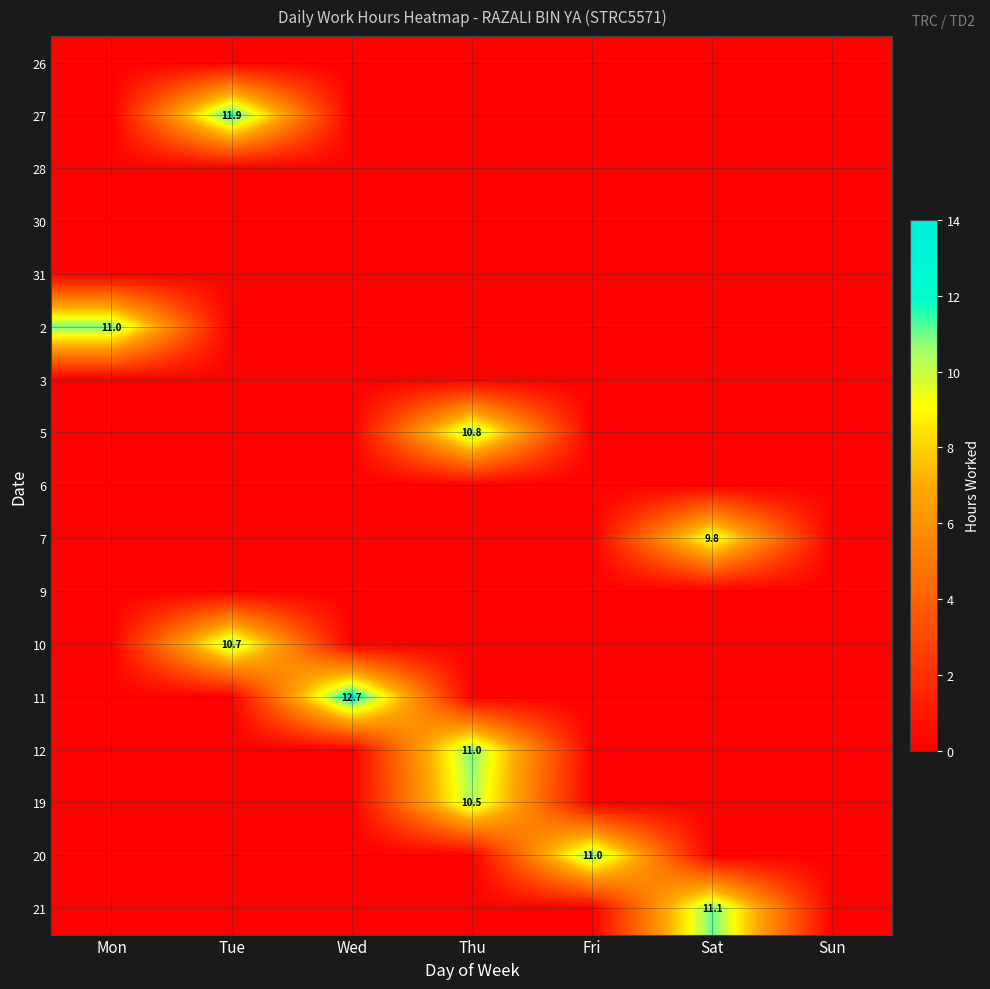

At how many categories does at least one series exceed 5?

6